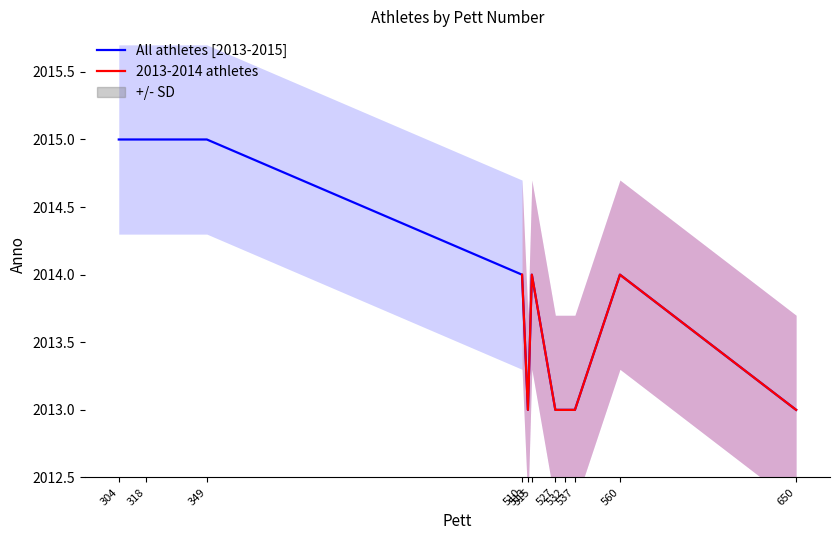

How many values are between 2013 and 2015?

11